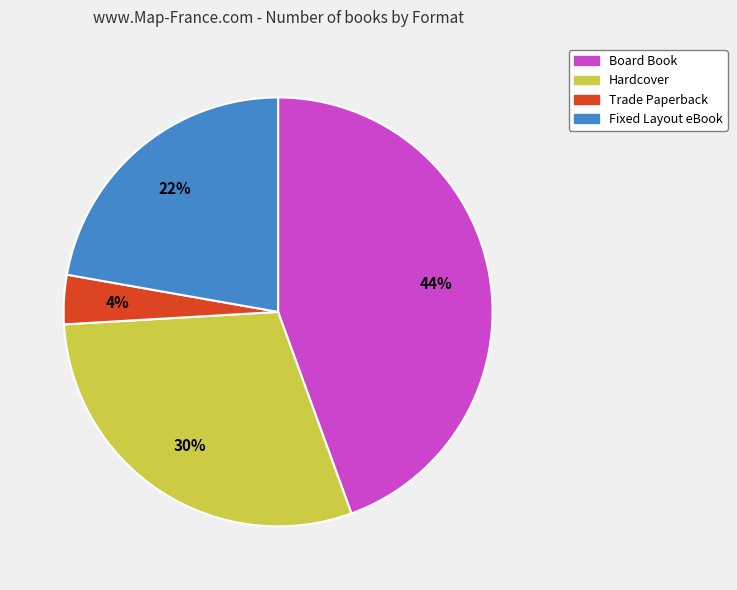

To the nearest percent, what is the combined percentage of Board Book and Hardcover?

74%